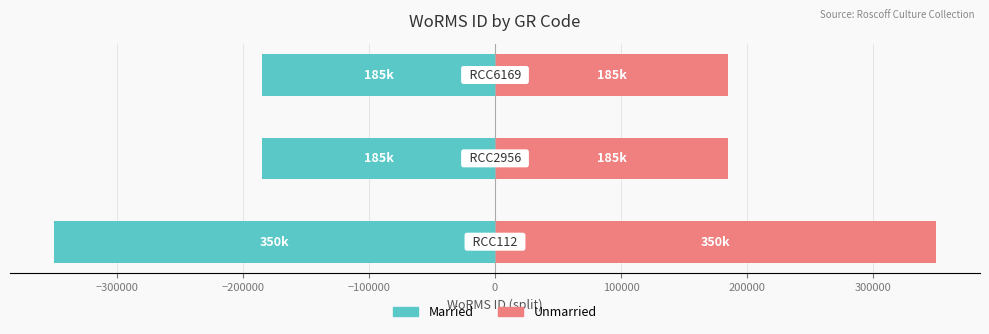

Count the number of data series in this chart.

2